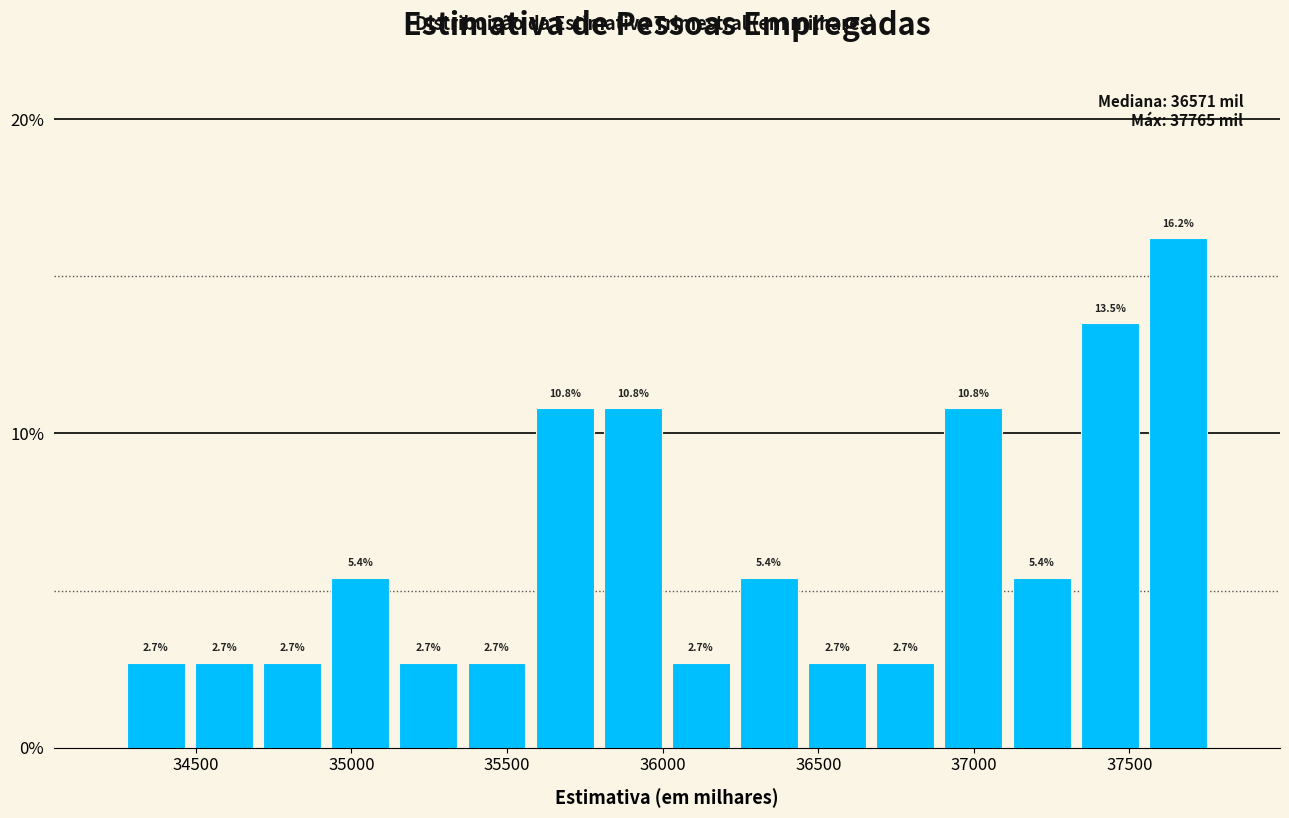

Reading left to right, transcribe this chart: for each bar, give the range it covers on the x-axis and its height. The bar edges are not printed on the chart, so give them approximately, as read against the axis.

34250 to 34500: 2.7
34500 to 34700: 2.7
34700 to 34900: 2.7
34900 to 35150: 5.4
35150 to 35350: 2.7
35350 to 35600: 2.7
35600 to 35800: 10.8
35800 to 36000: 10.8
36000 to 36250: 2.7
36250 to 36450: 5.4
36450 to 36650: 2.7
36650 to 36900: 2.7
36900 to 37100: 10.8
37100 to 37350: 5.4
37350 to 37550: 13.5
37550 to 37750: 16.2